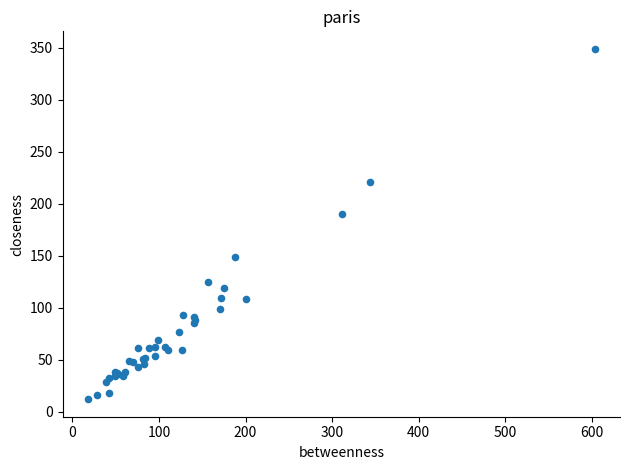

What Y value in the scatter plot is closest to 180?

190